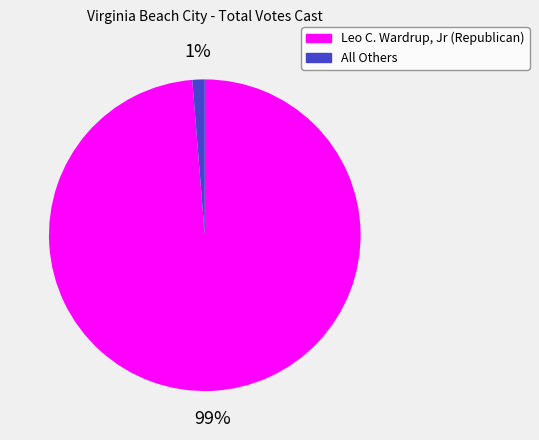

What is the majority slice?

Leo C. Wardrup, Jr (Republican)